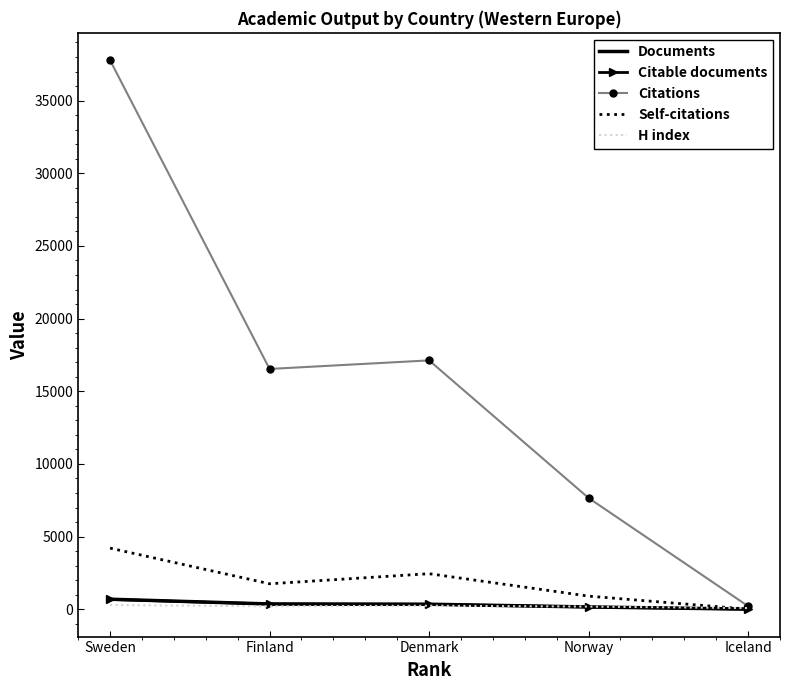

List the labels in order of Citations value, largest first.

Sweden, Denmark, Finland, Norway, Iceland